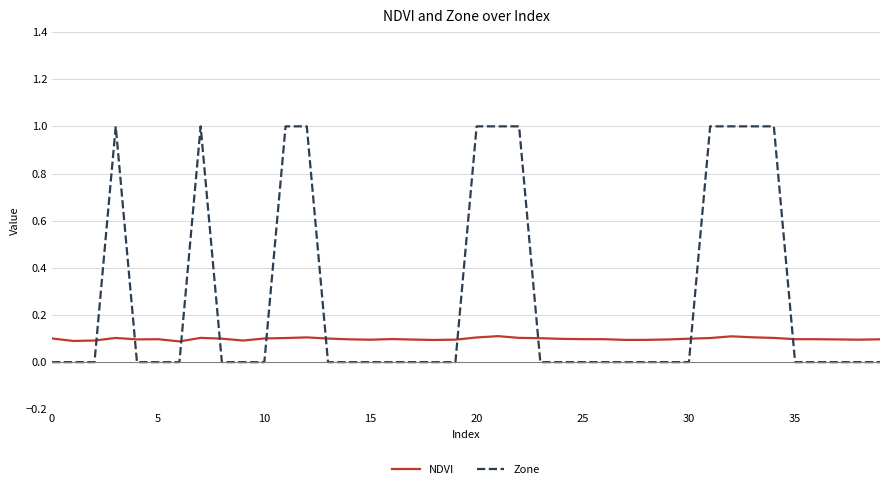

What is the average value of the NDVI series?

0.1